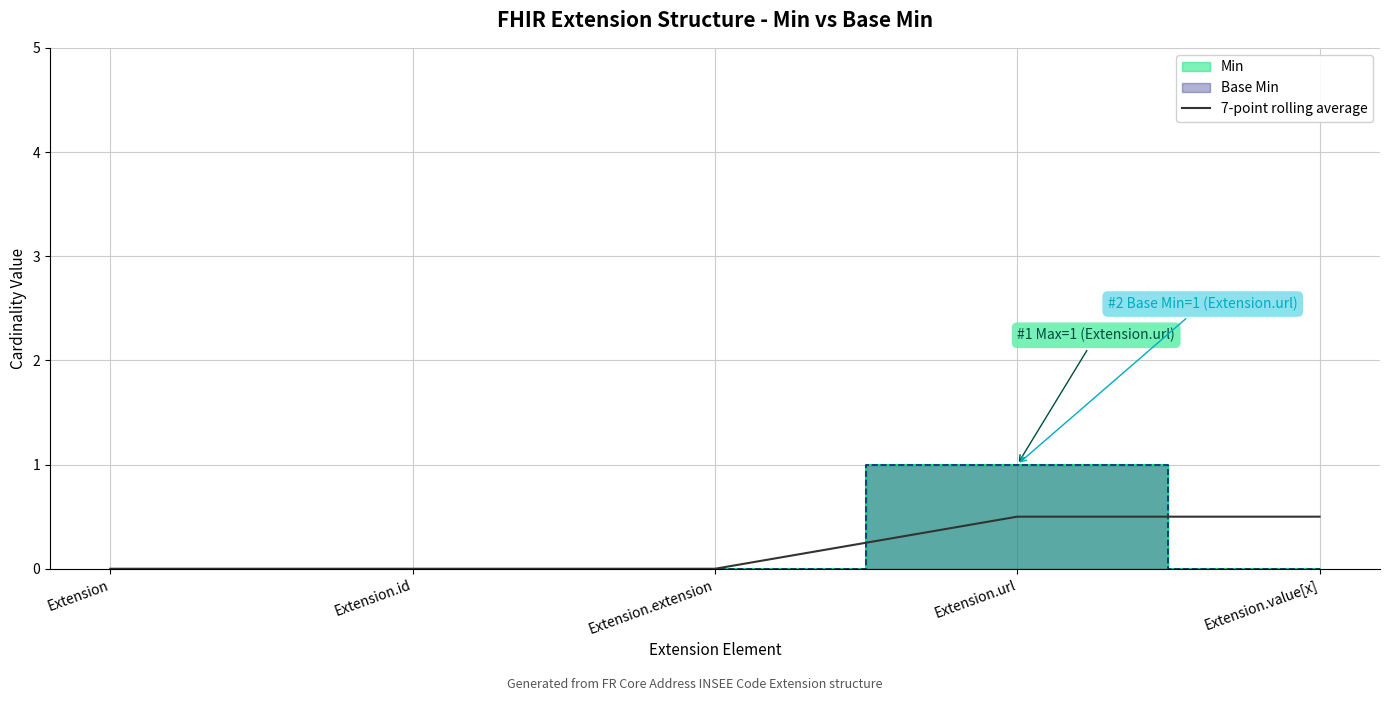

Count the number of values greater than 0.

2